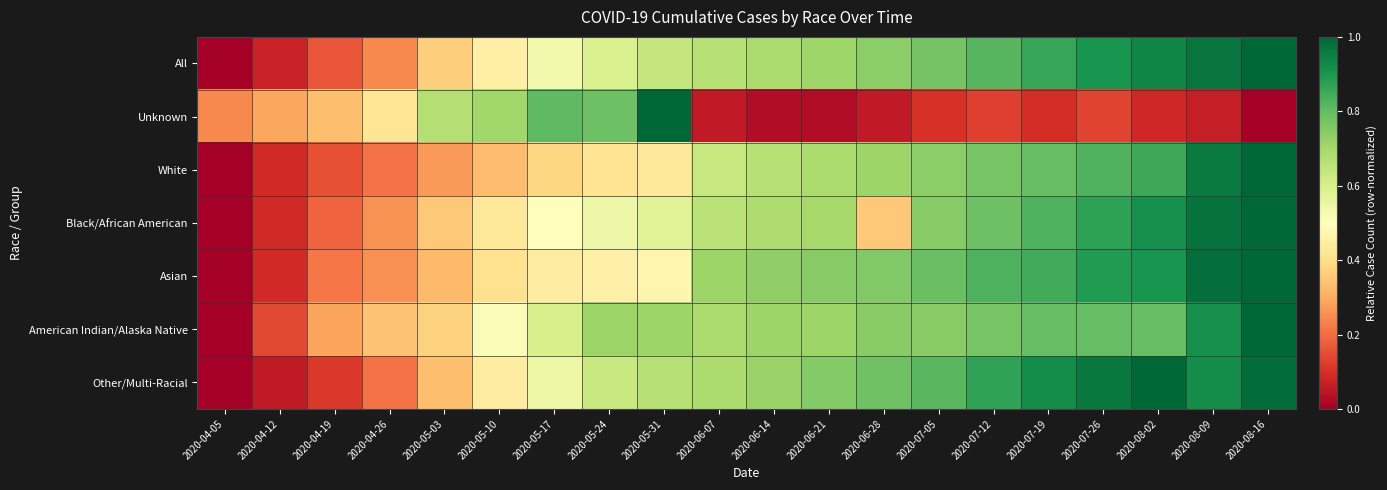

Reading right to left, transcribe all the data shown in this chart.

All: 2020-08-16=1.0	2020-08-09=1.0	2020-08-02=0.9	2020-07-26=0.9	2020-07-19=0.9	2020-07-12=0.8	2020-07-05=0.8	2020-06-28=0.7	2020-06-21=0.7	2020-06-14=0.7	2020-06-07=0.7	2020-05-31=0.6	2020-05-24=0.6	2020-05-17=0.5	2020-05-10=0.5	2020-05-03=0.4	2020-04-26=0.2	2020-04-19=0.2	2020-04-12=0.1	2020-04-05=0.0
Unknown: 2020-08-16=0.0	2020-08-09=0.1	2020-08-02=0.1	2020-07-26=0.1	2020-07-19=0.1	2020-07-12=0.1	2020-07-05=0.1	2020-06-28=0.1	2020-06-21=0.0	2020-06-14=0.0	2020-06-07=0.1	2020-05-31=1.0	2020-05-24=0.8	2020-05-17=0.8	2020-05-10=0.7	2020-05-03=0.7	2020-04-26=0.4	2020-04-19=0.3	2020-04-12=0.3	2020-04-05=0.2
White: 2020-08-16=1.0	2020-08-09=1.0	2020-08-02=0.9	2020-07-26=0.8	2020-07-19=0.8	2020-07-12=0.8	2020-07-05=0.7	2020-06-28=0.7	2020-06-21=0.7	2020-06-14=0.7	2020-06-07=0.6	2020-05-31=0.4	2020-05-24=0.4	2020-05-17=0.4	2020-05-10=0.3	2020-05-03=0.3	2020-04-26=0.2	2020-04-19=0.2	2020-04-12=0.1	2020-04-05=0.0
Black/African American: 2020-08-16=1.0	2020-08-09=1.0	2020-08-02=0.9	2020-07-26=0.9	2020-07-19=0.8	2020-07-12=0.8	2020-07-05=0.7	2020-06-28=0.4	2020-06-21=0.7	2020-06-14=0.7	2020-06-07=0.7	2020-05-31=0.6	2020-05-24=0.5	2020-05-17=0.5	2020-05-10=0.4	2020-05-03=0.4	2020-04-26=0.3	2020-04-19=0.2	2020-04-12=0.1	2020-04-05=0.0
Asian: 2020-08-16=1.0	2020-08-09=1.0	2020-08-02=0.9	2020-07-26=0.9	2020-07-19=0.8	2020-07-12=0.8	2020-07-05=0.8	2020-06-28=0.8	2020-06-21=0.7	2020-06-14=0.7	2020-06-07=0.7	2020-05-31=0.5	2020-05-24=0.5	2020-05-17=0.4	2020-05-10=0.4	2020-05-03=0.3	2020-04-26=0.3	2020-04-19=0.2	2020-04-12=0.1	2020-04-05=0.0
American Indian/Alaska Native: 2020-08-16=1.0	2020-08-09=0.9	2020-08-02=0.8	2020-07-26=0.8	2020-07-19=0.8	2020-07-12=0.8	2020-07-05=0.7	2020-06-28=0.7	2020-06-21=0.7	2020-06-14=0.7	2020-06-07=0.7	2020-05-31=0.7	2020-05-24=0.7	2020-05-17=0.6	2020-05-10=0.5	2020-05-03=0.4	2020-04-26=0.3	2020-04-19=0.3	2020-04-12=0.1	2020-04-05=0.0
Other/Multi-Racial: 2020-08-16=1.0	2020-08-09=0.9	2020-08-02=1.0	2020-07-26=1.0	2020-07-19=0.9	2020-07-12=0.9	2020-07-05=0.8	2020-06-28=0.8	2020-06-21=0.8	2020-06-14=0.7	2020-06-07=0.7	2020-05-31=0.7	2020-05-24=0.6	2020-05-17=0.5	2020-05-10=0.4	2020-05-03=0.3	2020-04-26=0.2	2020-04-19=0.1	2020-04-12=0.1	2020-04-05=0.0